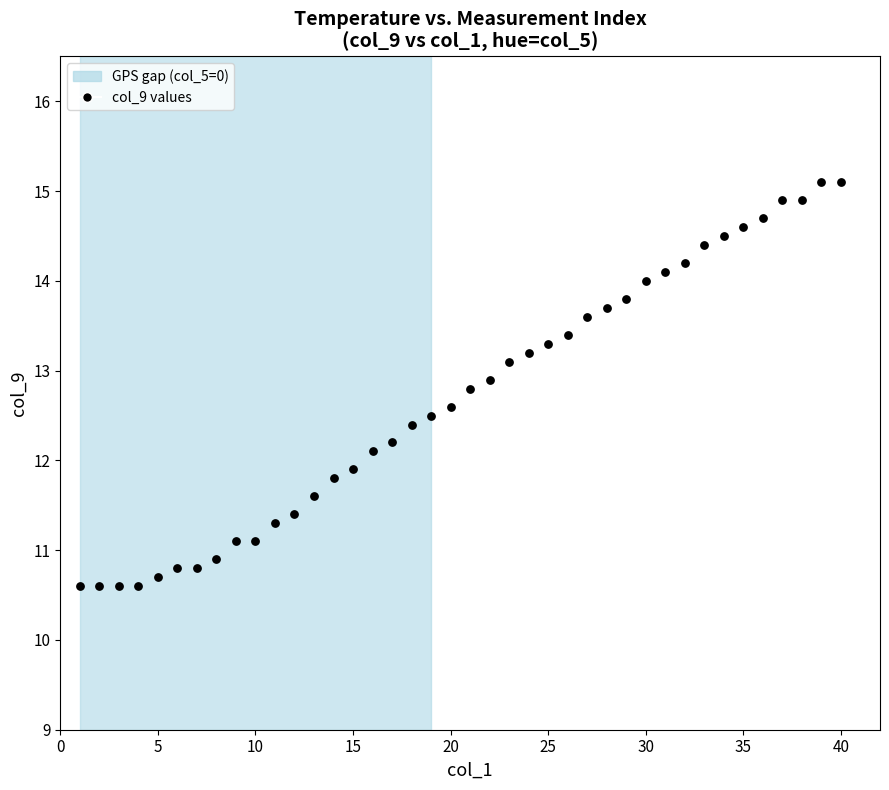

What is the range of X values (max minus min)?

39.0